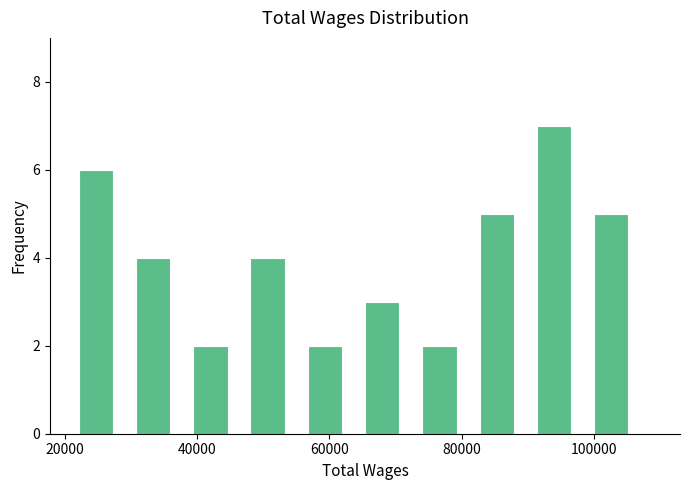

Over which range of the x-axis is the bar tallest?

92000 to 100000